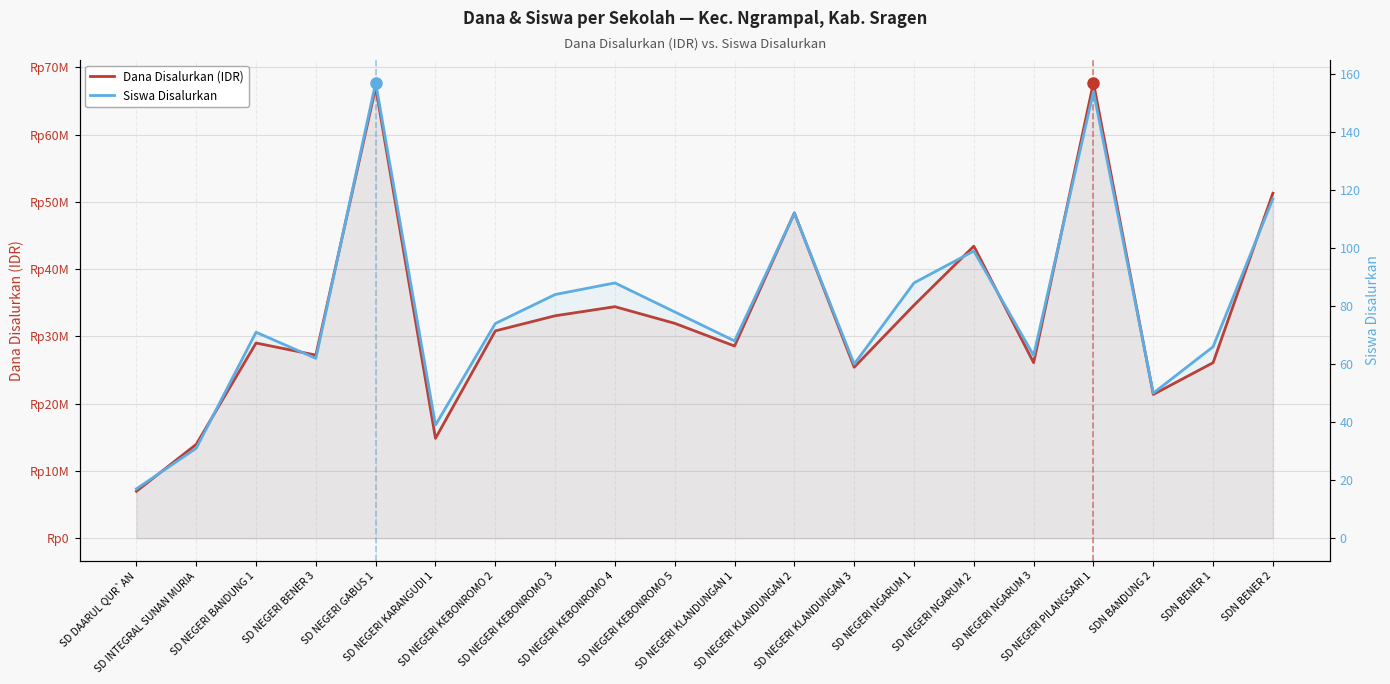

What is the average value of the Dana Disalurkan (IDR) series?

33120000